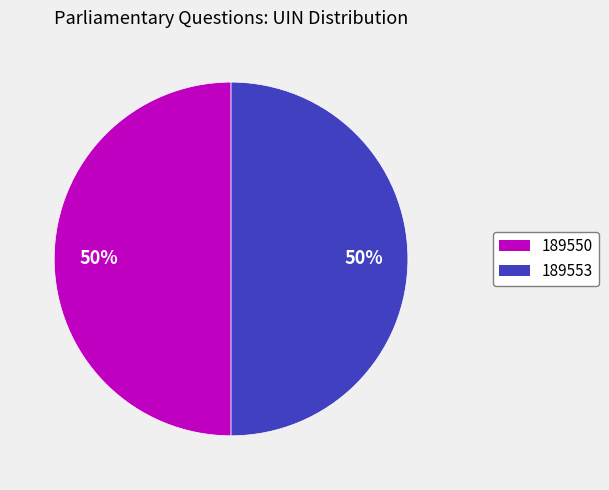

Combined, do 189550 and 189553 account for over 50%?

Yes